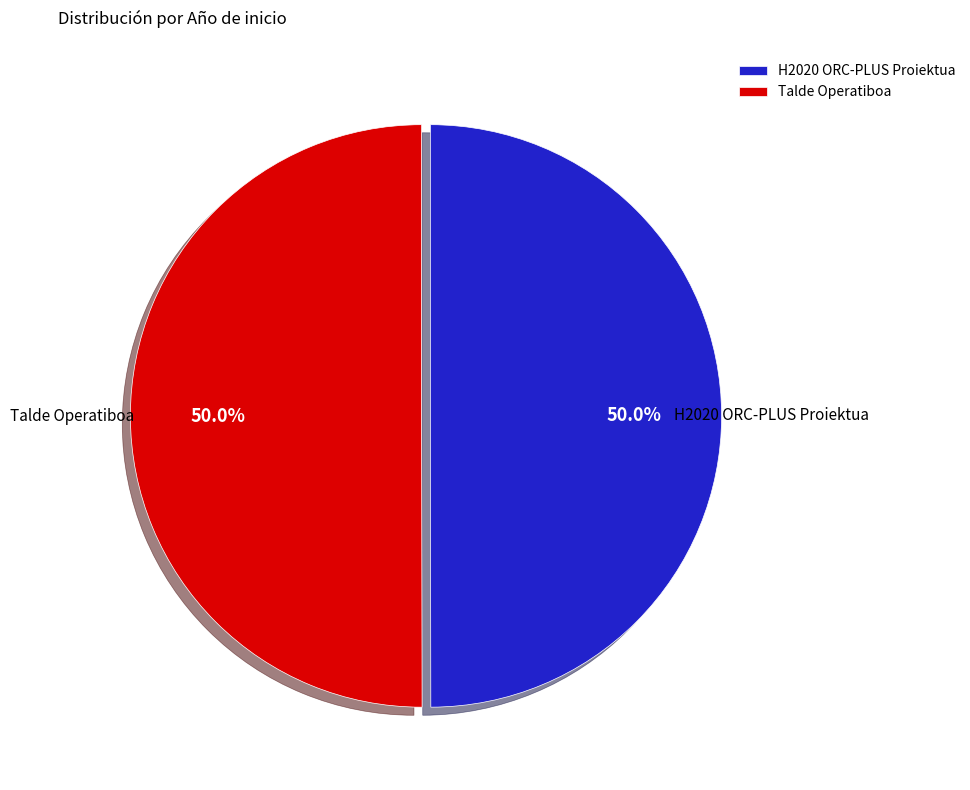

What is the ratio of the value at H2020 ORC-PLUS Proiektua to the value at Talde Operatiboa?

1.0